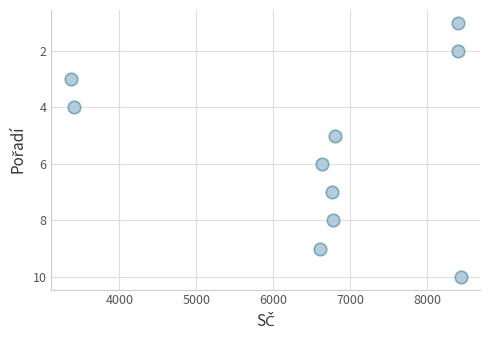

What is the average X value?

6558